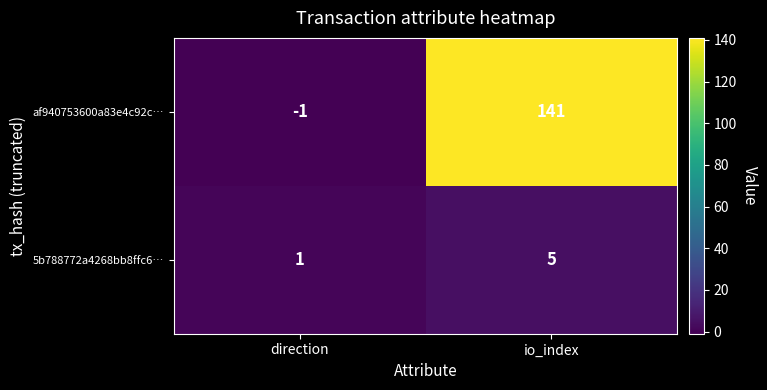

At io_index, list the series in order from largest to smallest.

af940753600a83e4c92c…, 5b788772a4268bb8ffc6…